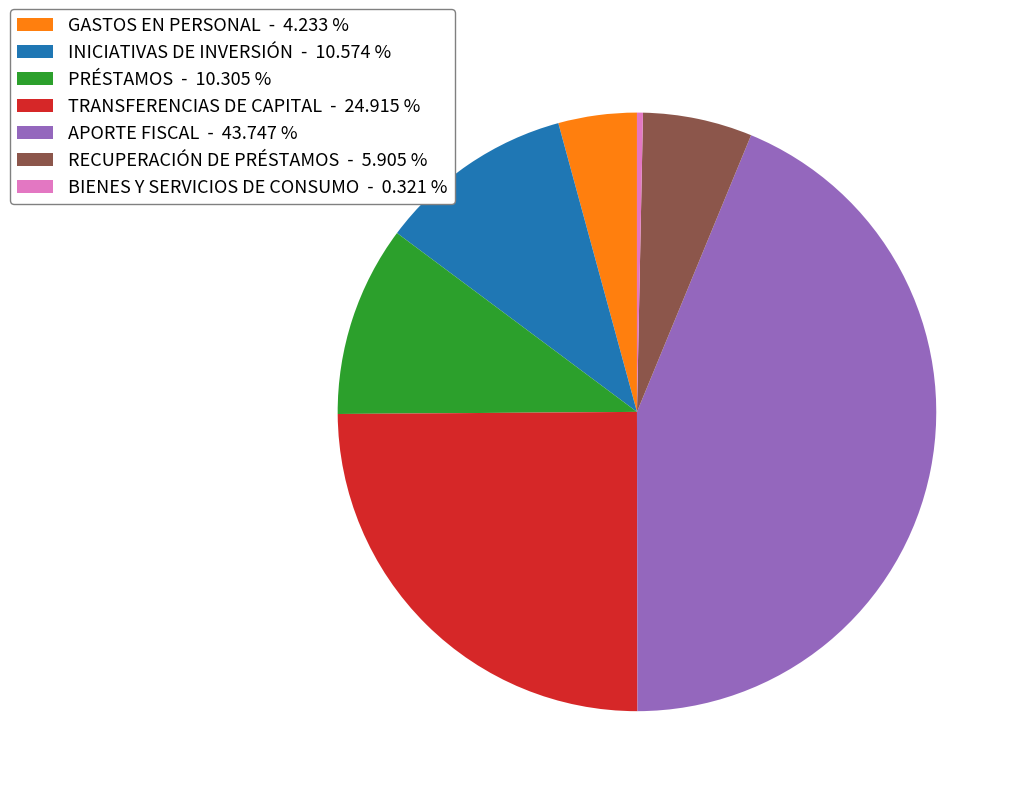

Is there any slice that represents more than half of the pie?

No